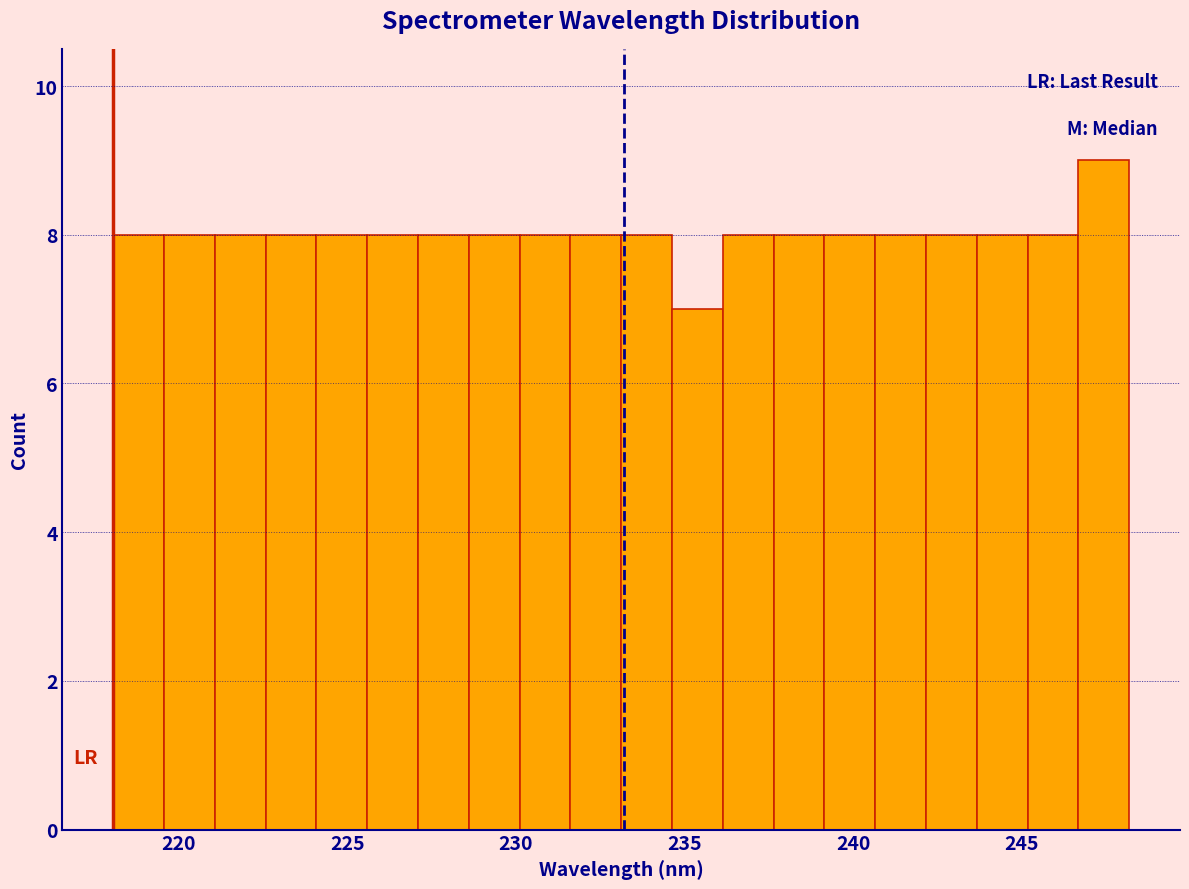

Read against the x-axis, roughly where is the centre of the tallest bar?

247.5